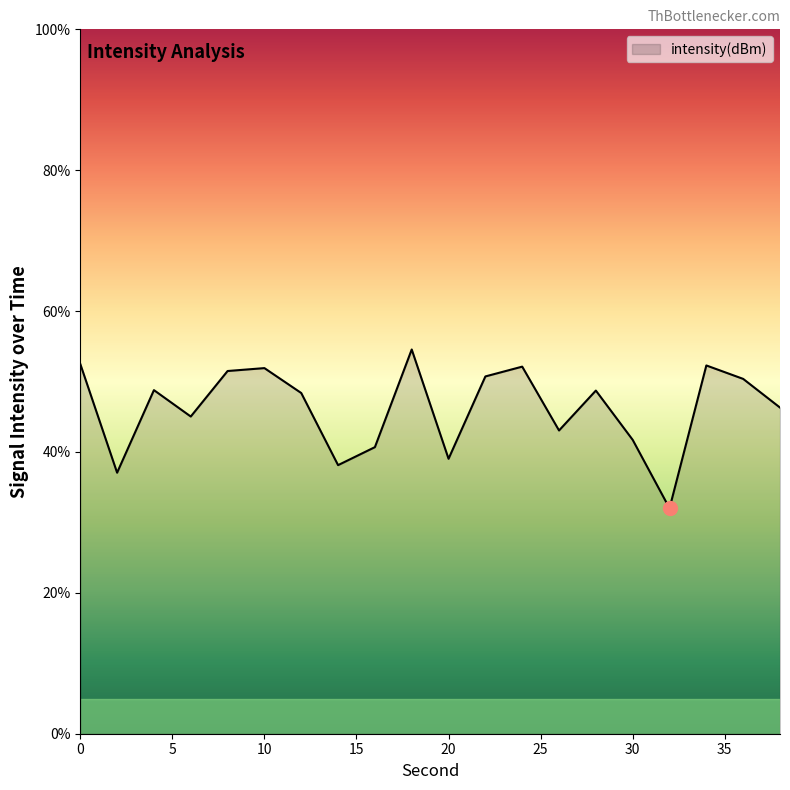

What is the difference between the maximum and minimum values?

22.5